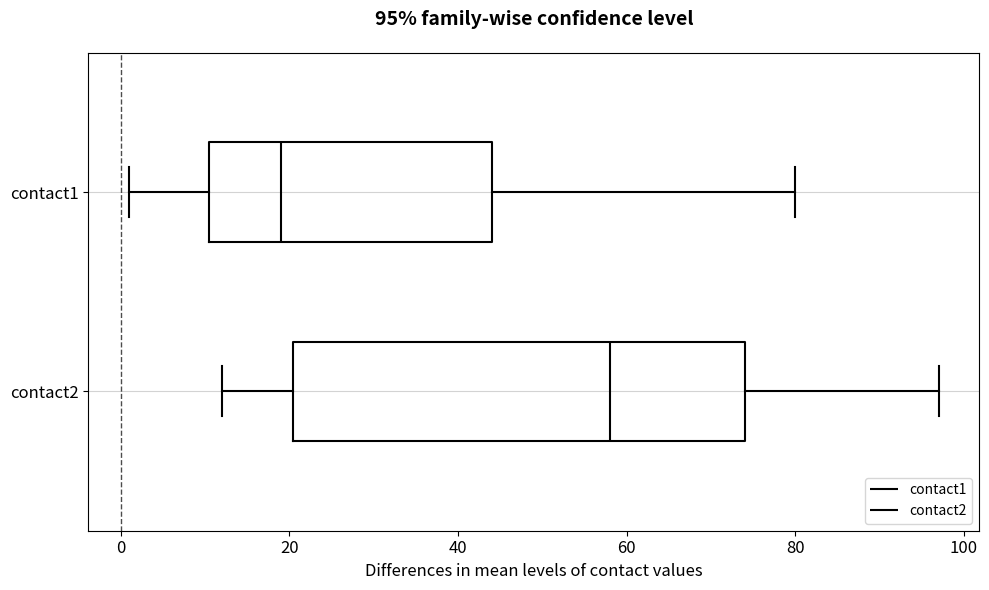

Comparing the boxes themselves (not the whiskers), which one is the widest?

contact2